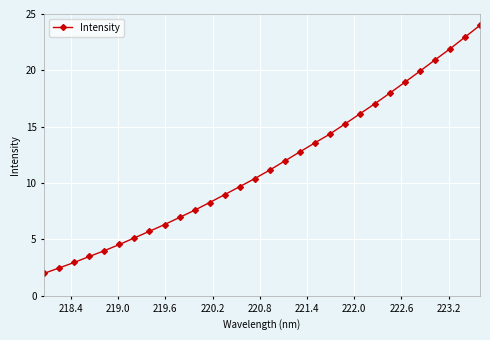

True or false: the data has more than 2 interior local peaks.

False